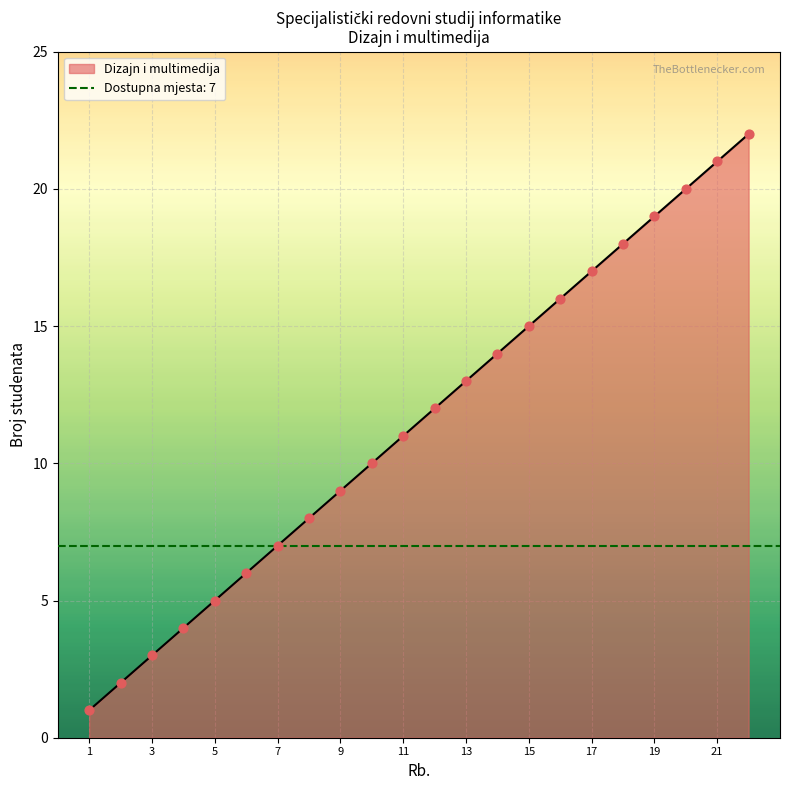

What is the ratio of the value at 21 to the value at 18?

1.2